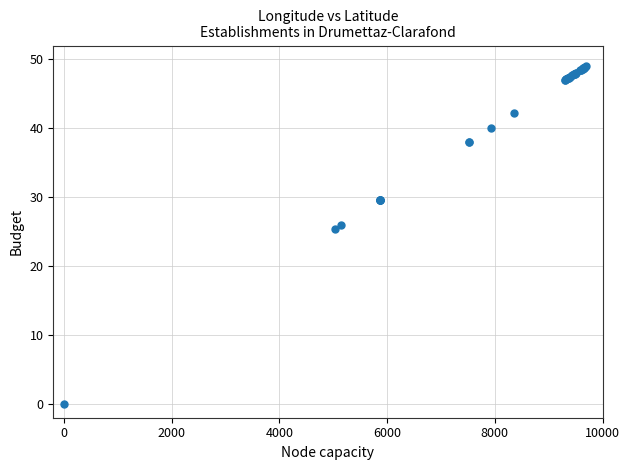

What Y value in the scatter plot is closest to 24?

25.4